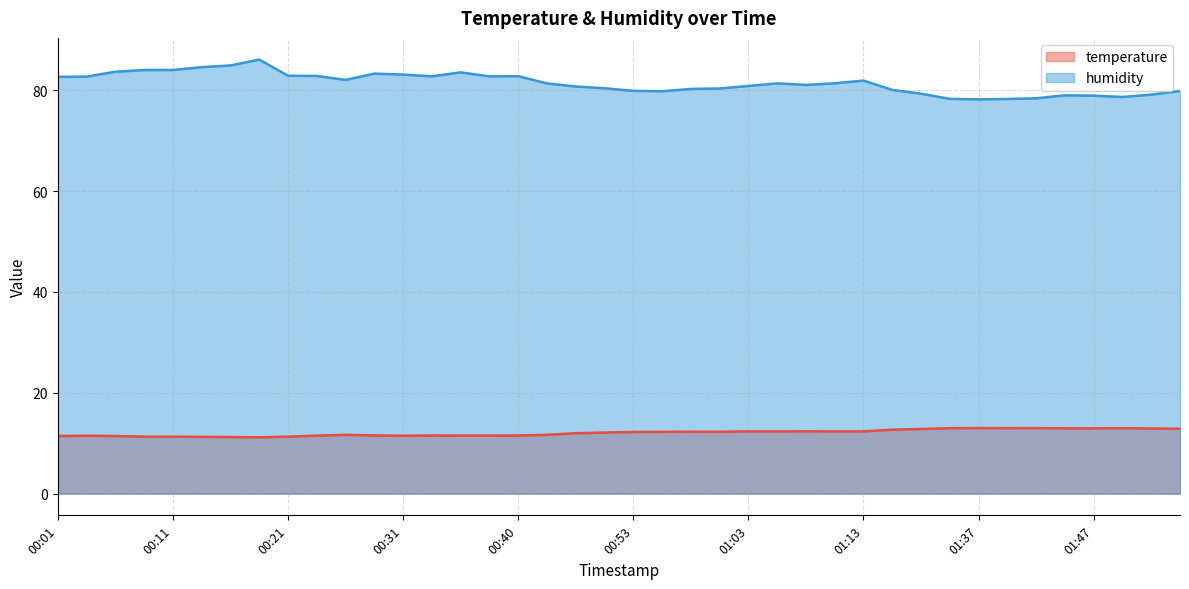

Which series changed the most between 00:31 and 01:03?

humidity